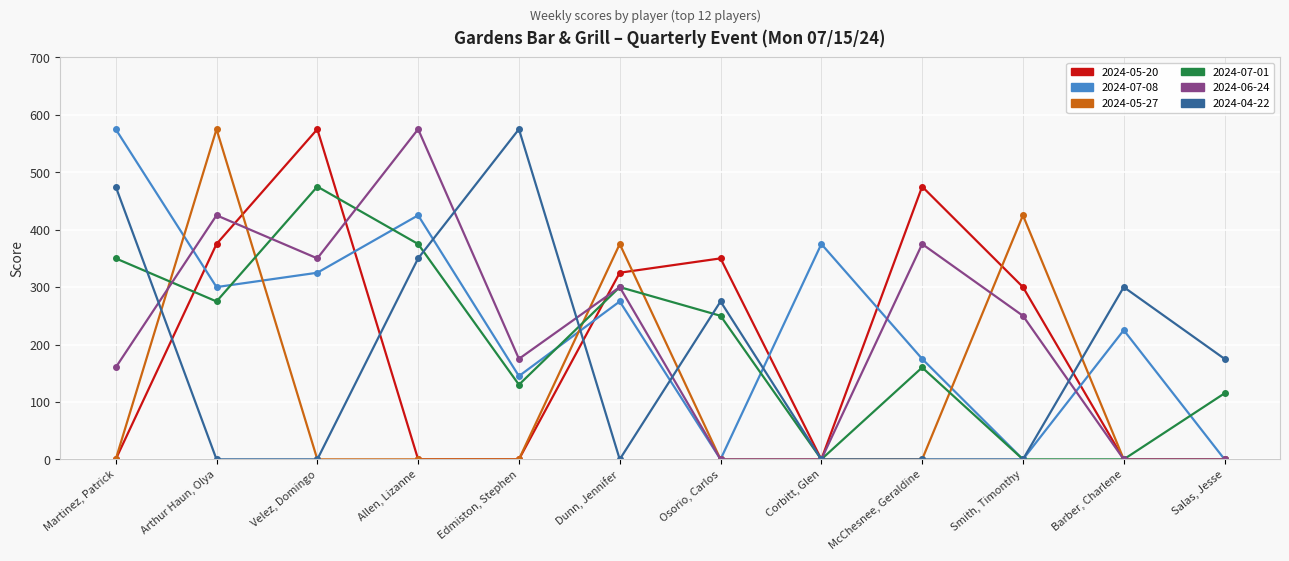

What is the value of the 2024-07-01 point at the 7th from the left?

250